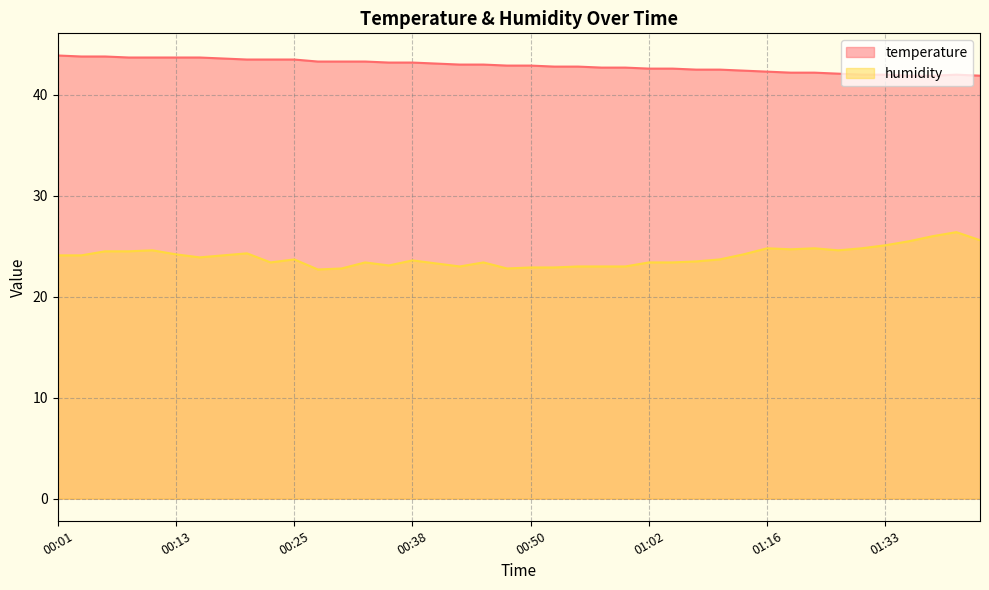

What is the sum of all humidity values?

958.8